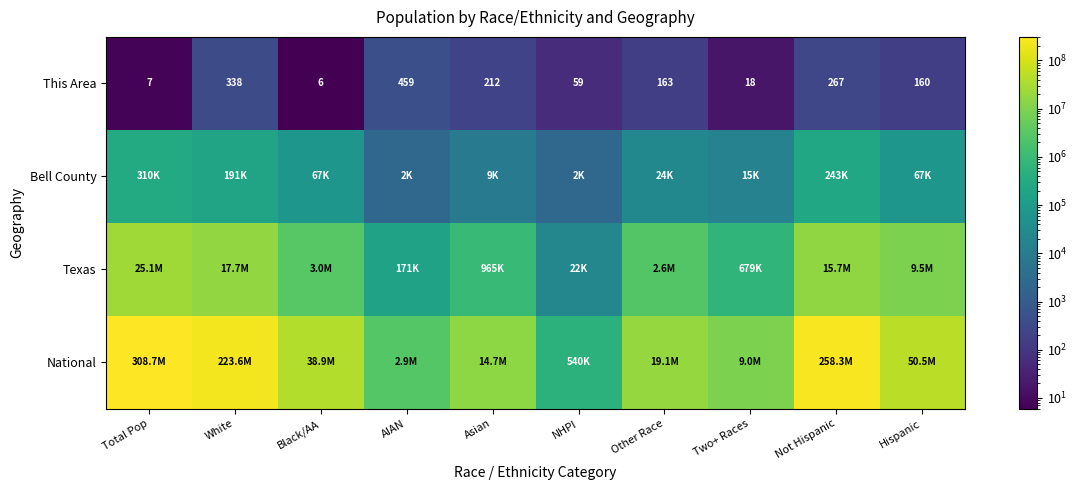

The value of This Area at AIAN is 164. True or false?

False